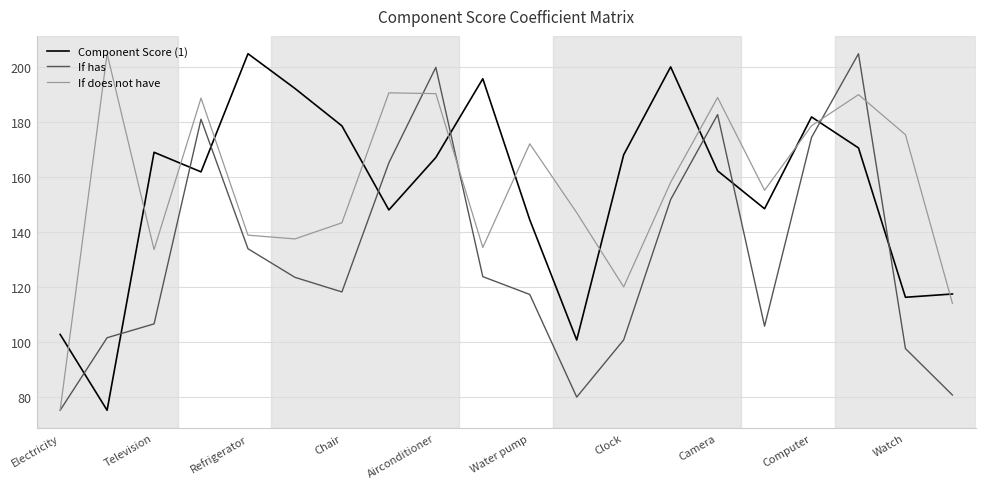

After their last crossing, which series has the higher values: Component Score (1) or If has?

Component Score (1)